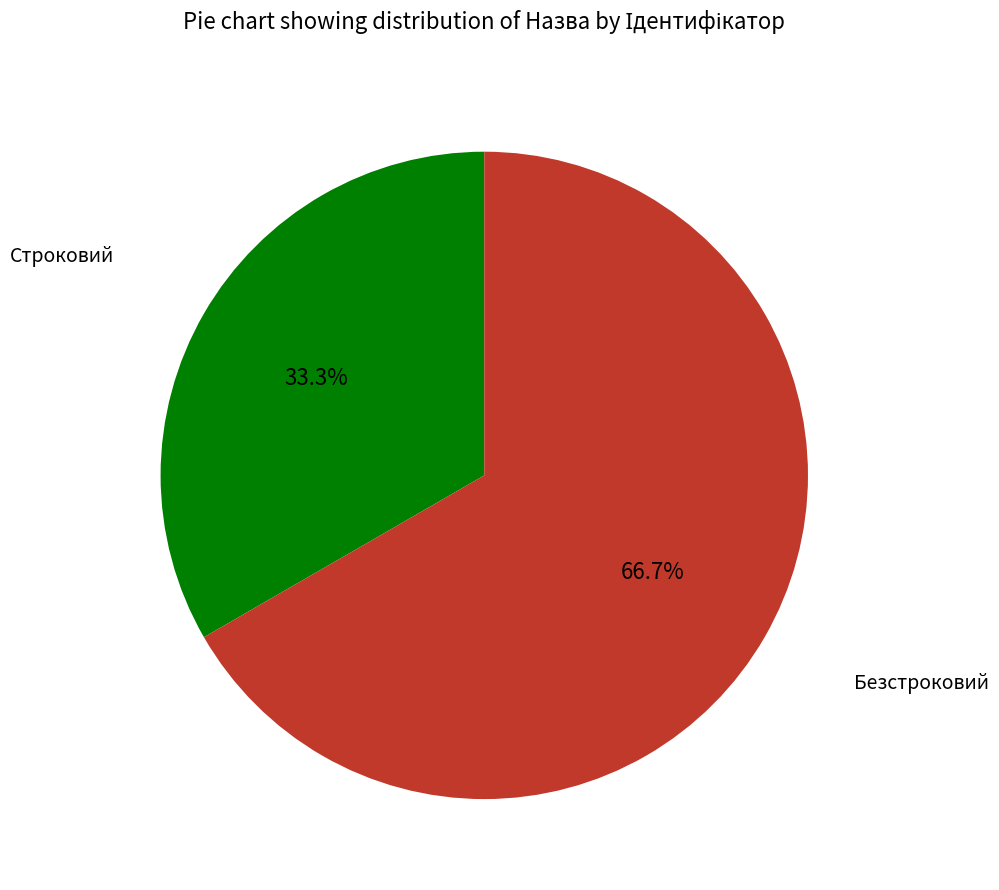

Does any single category account for the majority?

Yes